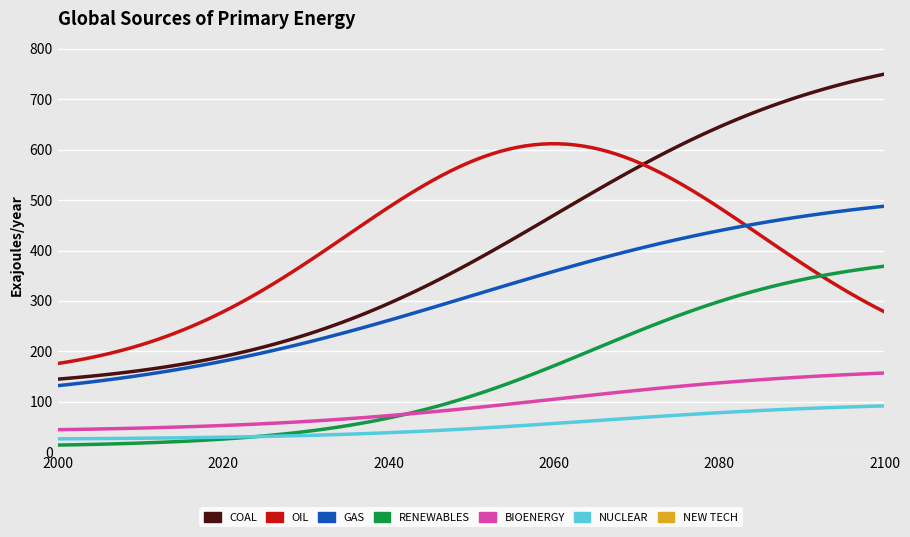

True or false: COAL and RENEWABLES intersect in this chart.

False